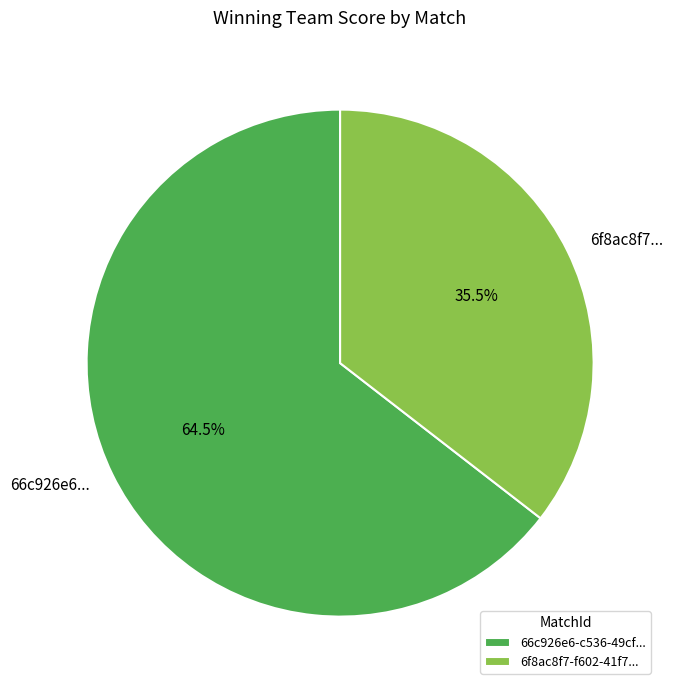

What is the largest slice in the pie chart?

66c926e6-c536-49cf...